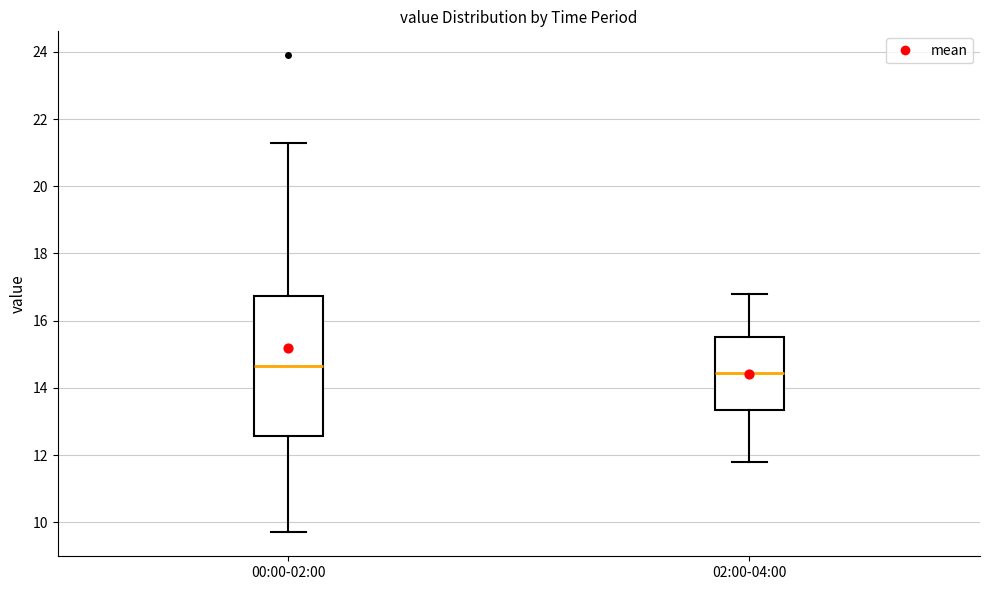

Reading left to right, read every box against the y-axis: the position of its median line, the range the box covers, and the ends of its whiskers. The values are not printed on the chart, so give them approximately, as read against the axis.

00:00-02:00: median 14.6, box 12.6 to 16.8, whiskers 9.8 to 21.4
02:00-04:00: median 14.4, box 13.4 to 15.6, whiskers 11.8 to 16.8